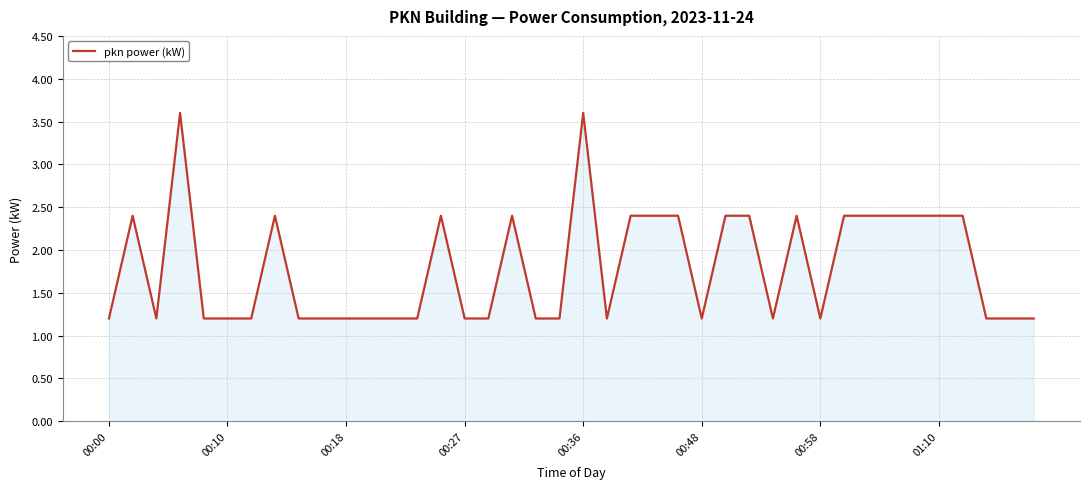

What is the greatest value displayed?

3.6